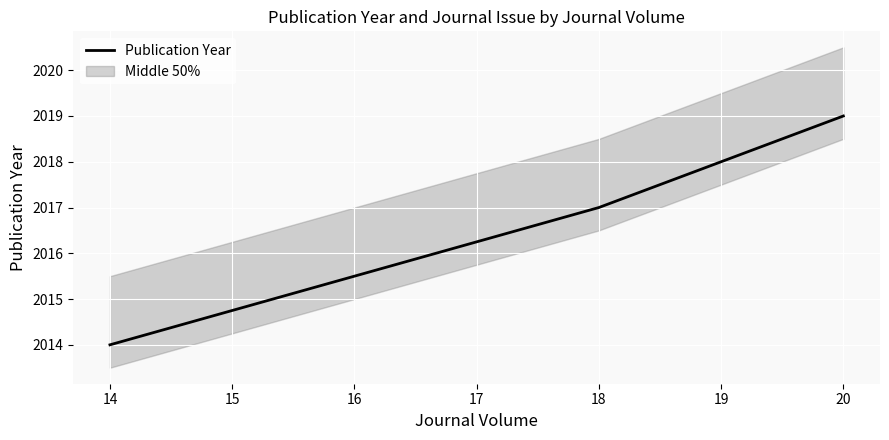

Reading left to right, transcribe all the data shown in this chart.

2014	2017	2019